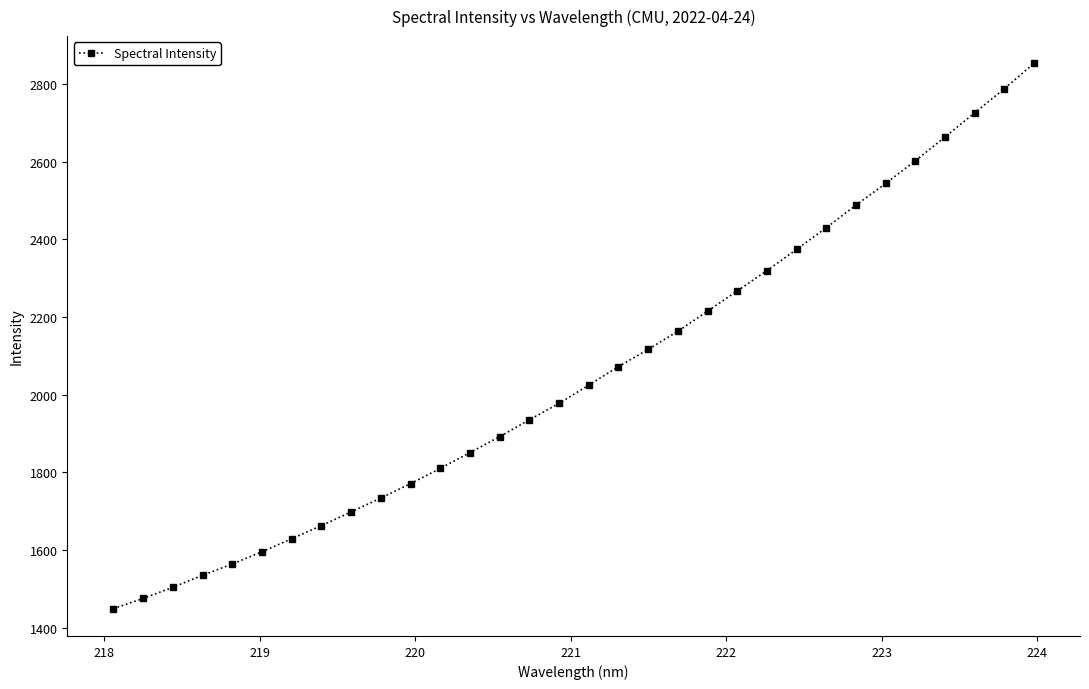

True or false: there are more than 2 points higher than both neighbors.

False